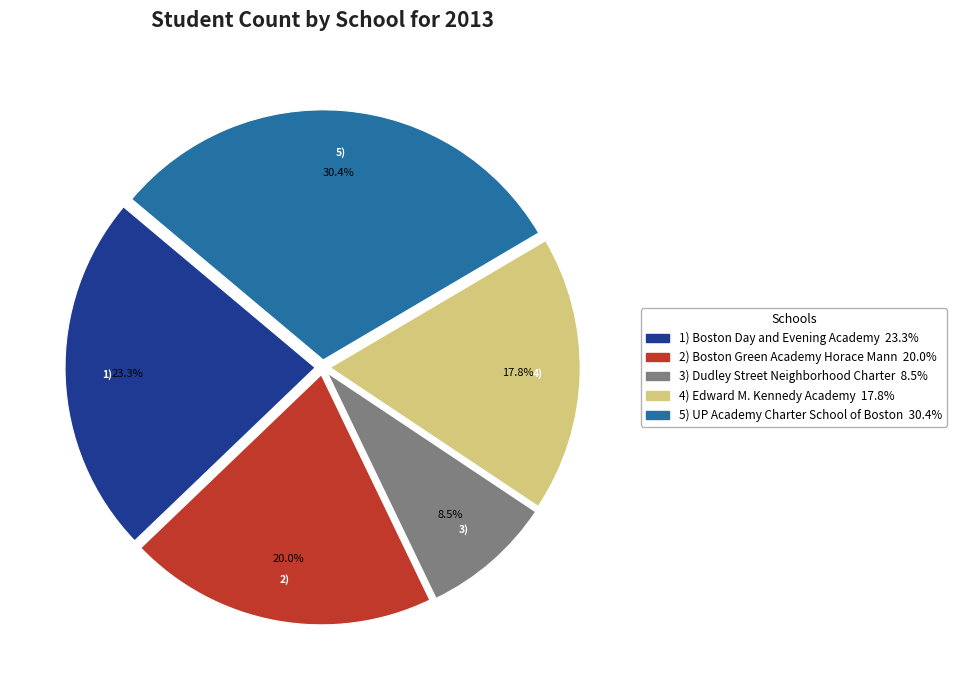

Is there any slice that represents more than half of the pie?

No